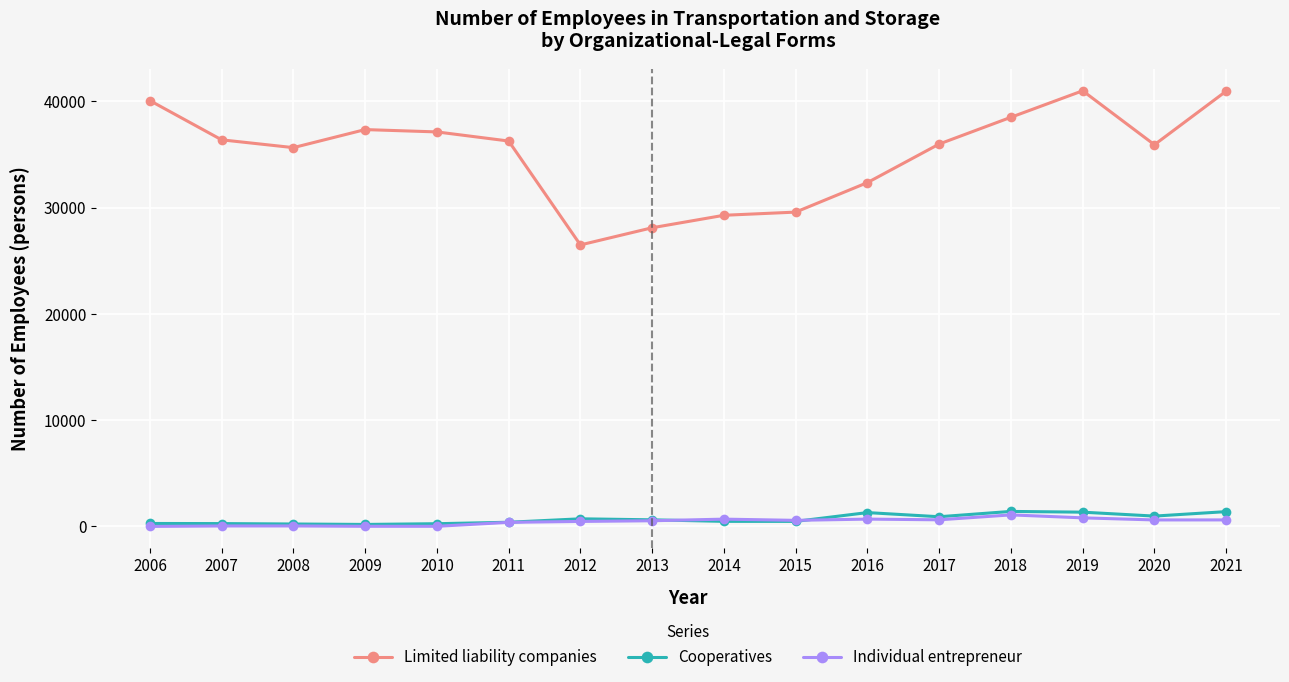

What is the total value across all series at 2011?

37036.1